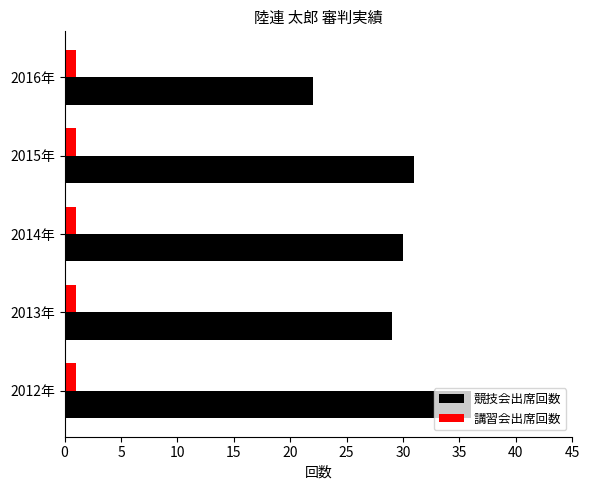

At how many categories does at least one series exceed 24?

4